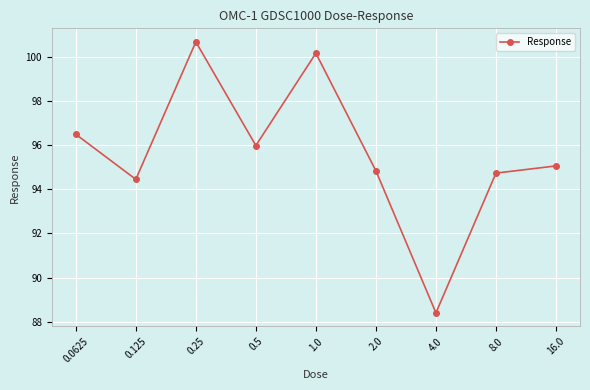

What position from the left is 0.25?

3